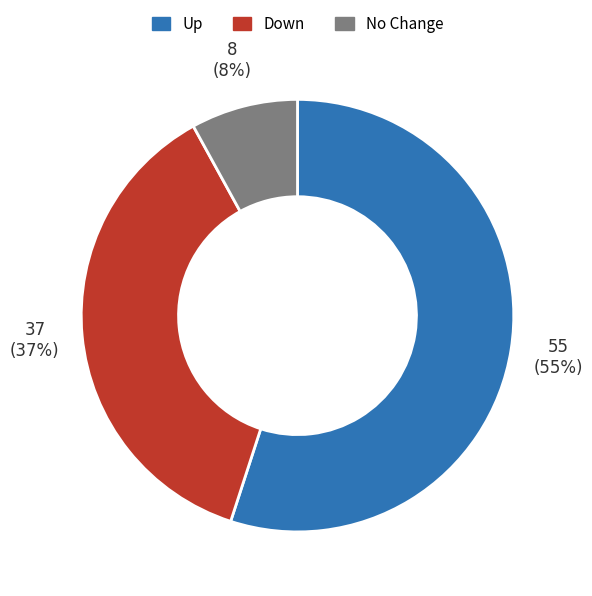

Which slice is the largest?

Up